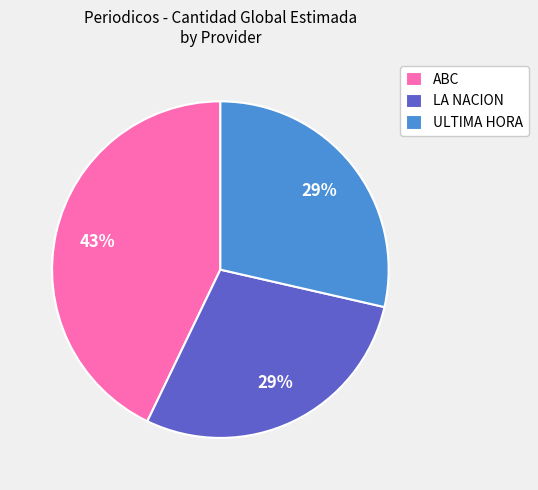

What is the largest slice in the pie chart?

ABC